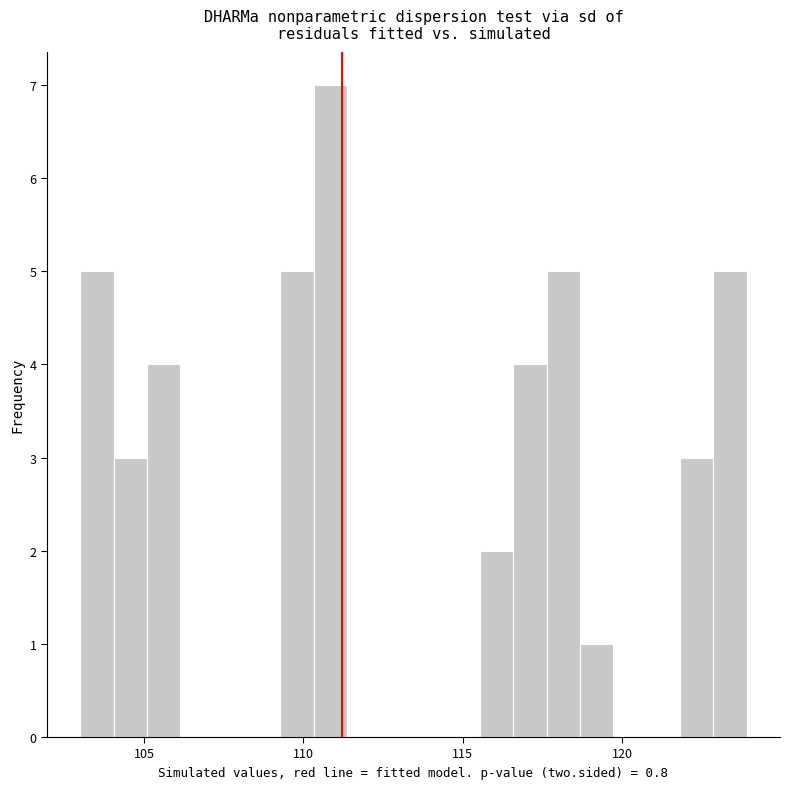

Read against the x-axis, roughly where is the centre of the tallest bar?

111.0